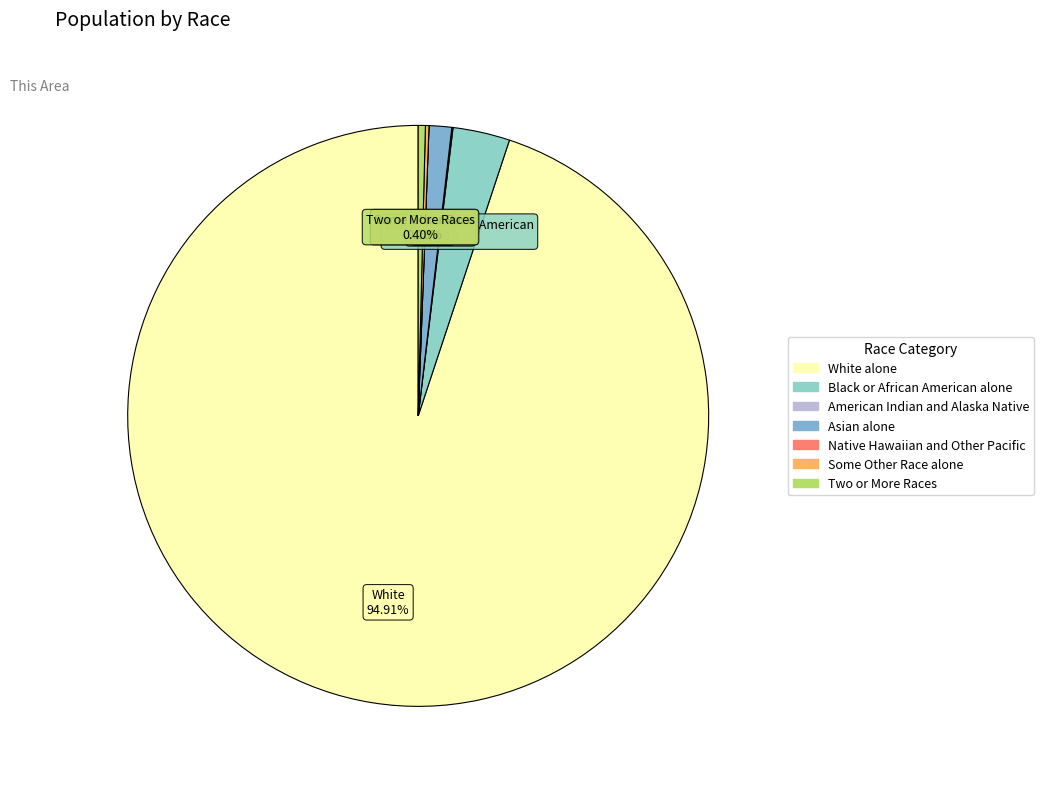

What percentage is the White alone slice, to the nearest percent?

95%